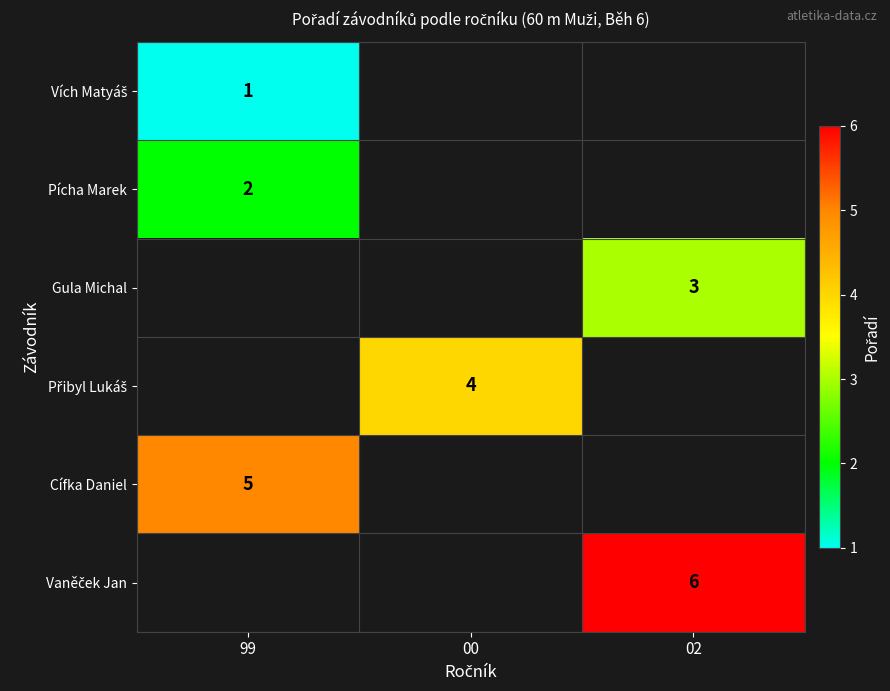

Which category has the lowest value in the Gula Michal series?

99